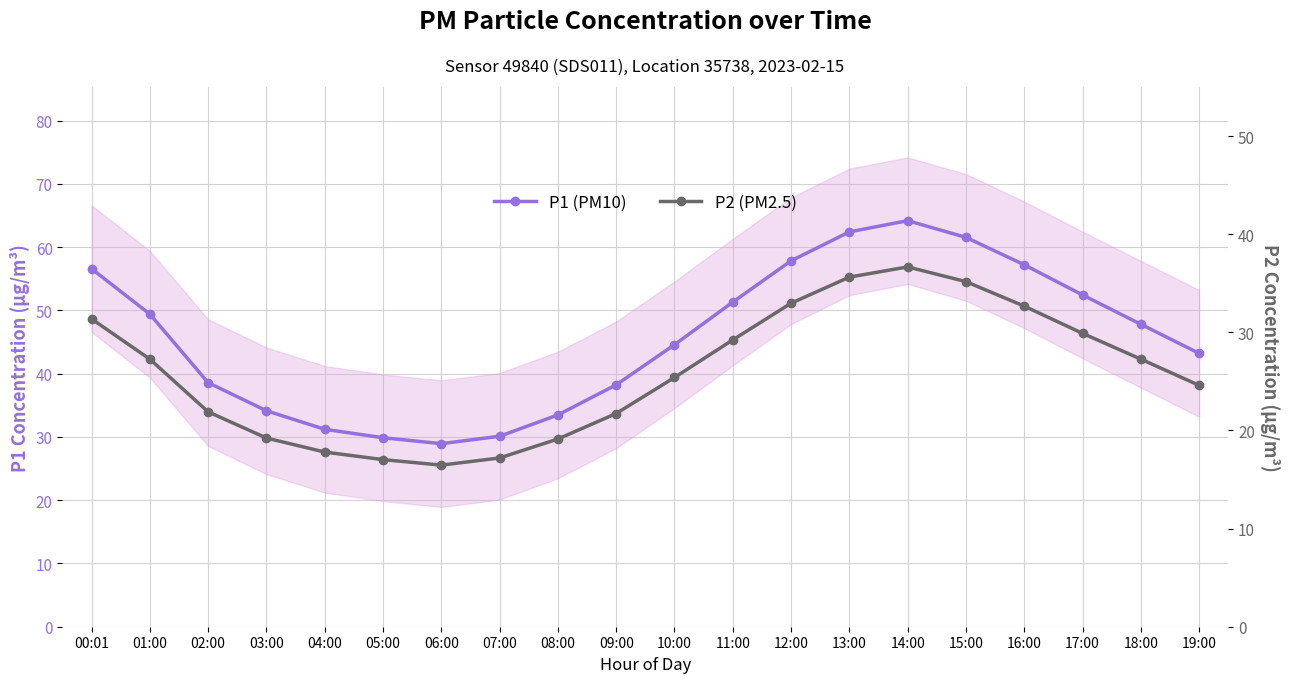

What is the difference between the P1 (PM10) values at 00:01 and 15:00?

5.0